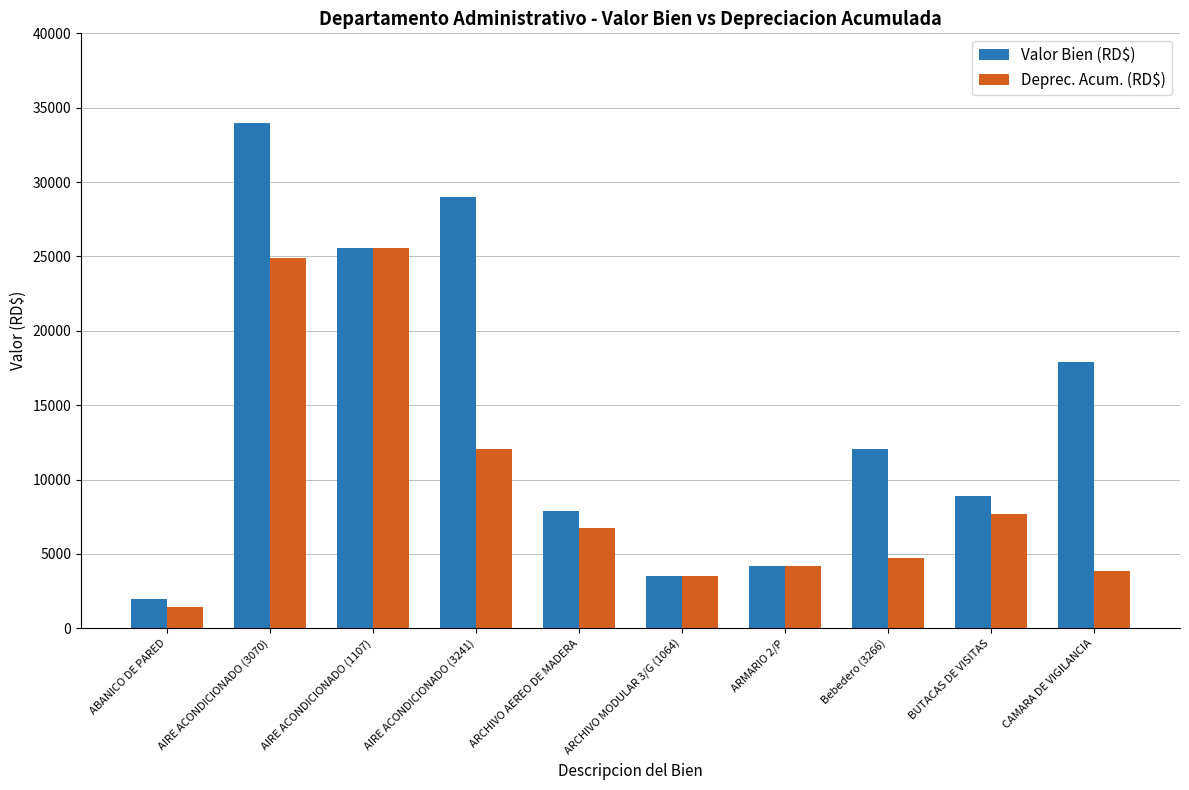

What is the total value across all series at ARMARIO 2/P?

8400.0